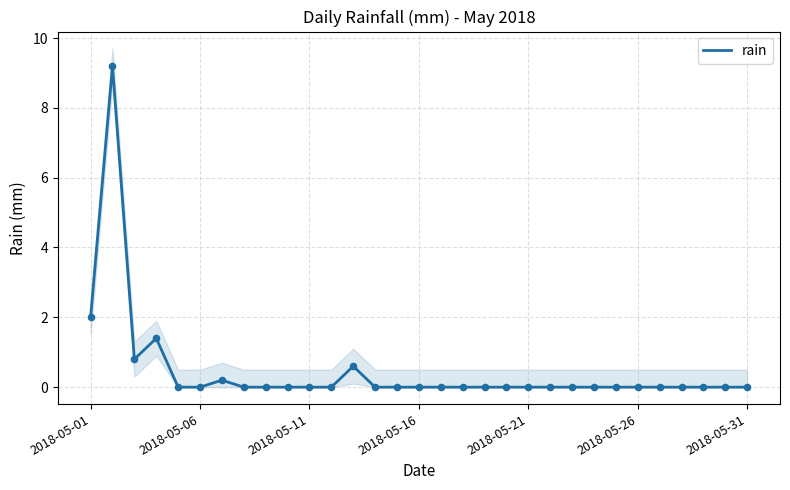

What is the maximum value for rain?

9.2